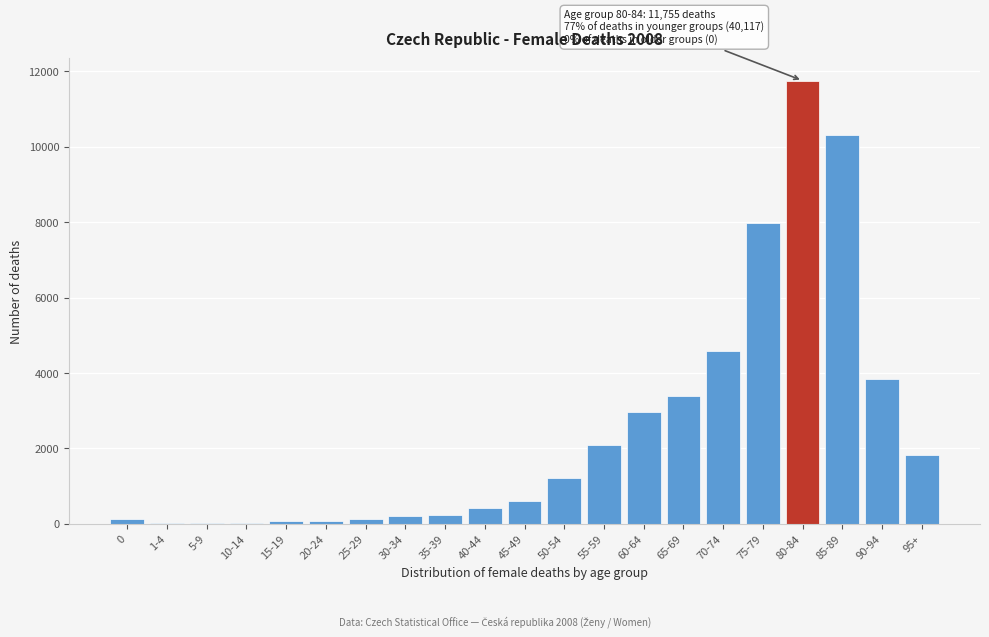

What is the sum of all values?

51872